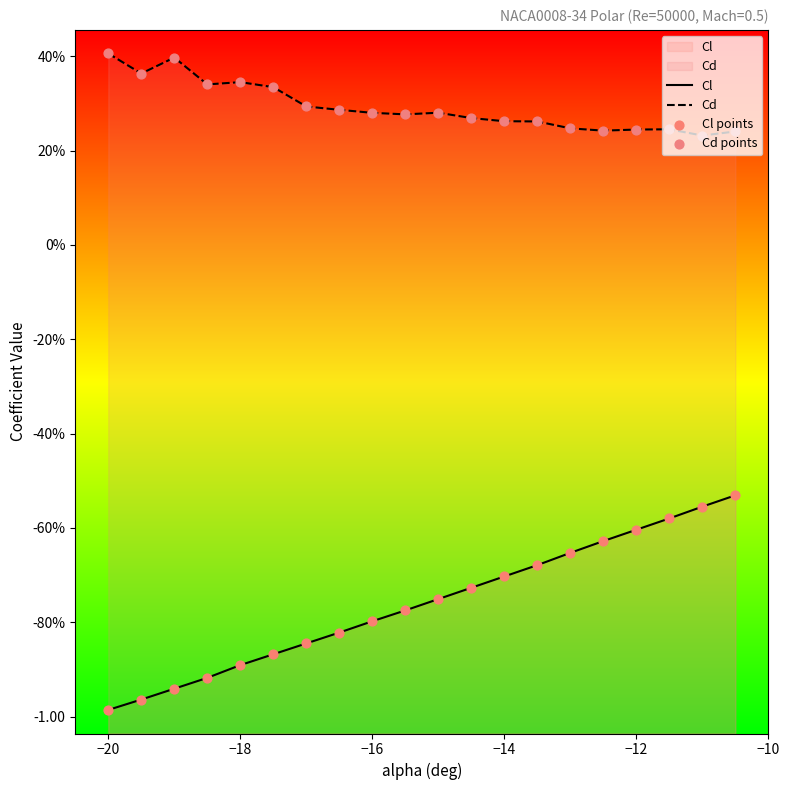

At how many categories does at least one series exceed 0?

20